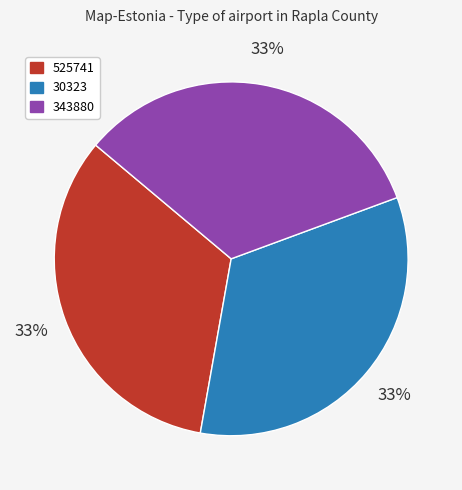

Is 525741 the majority of the pie?

No